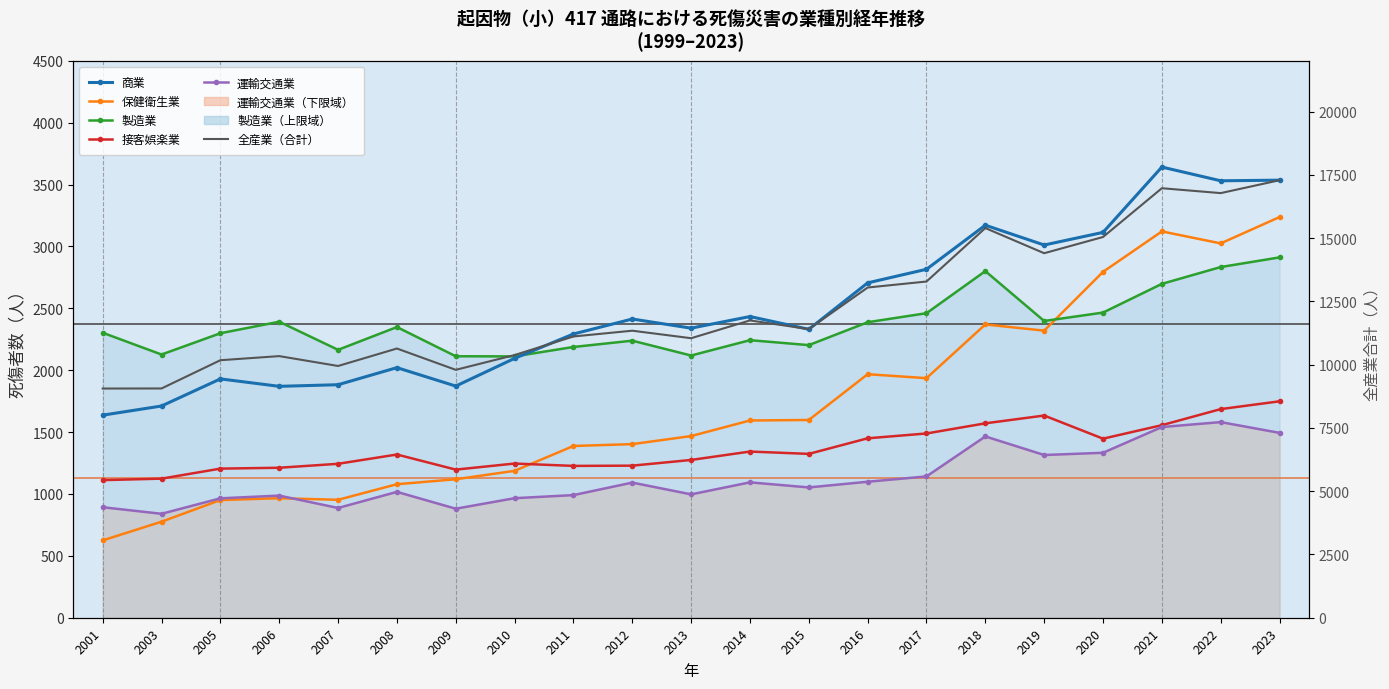

What is the value of the 商業 point at the 2nd from the left?

1711